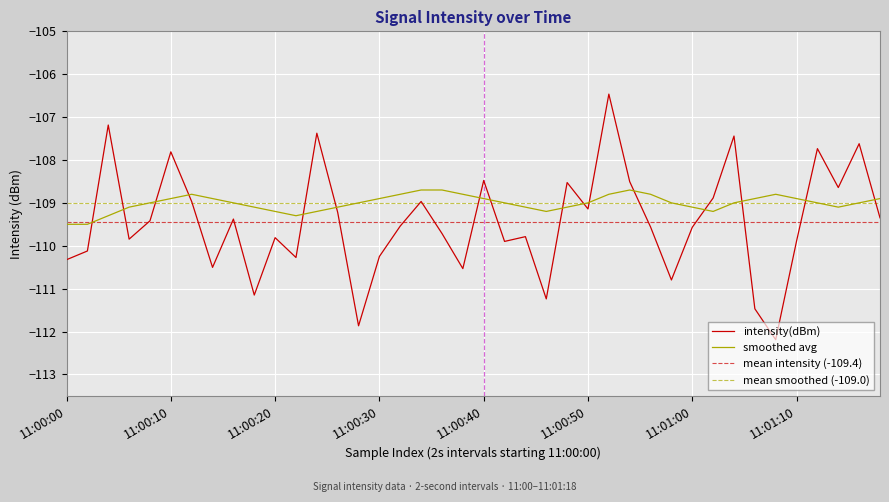

What is the greatest value displayed?

-106.5